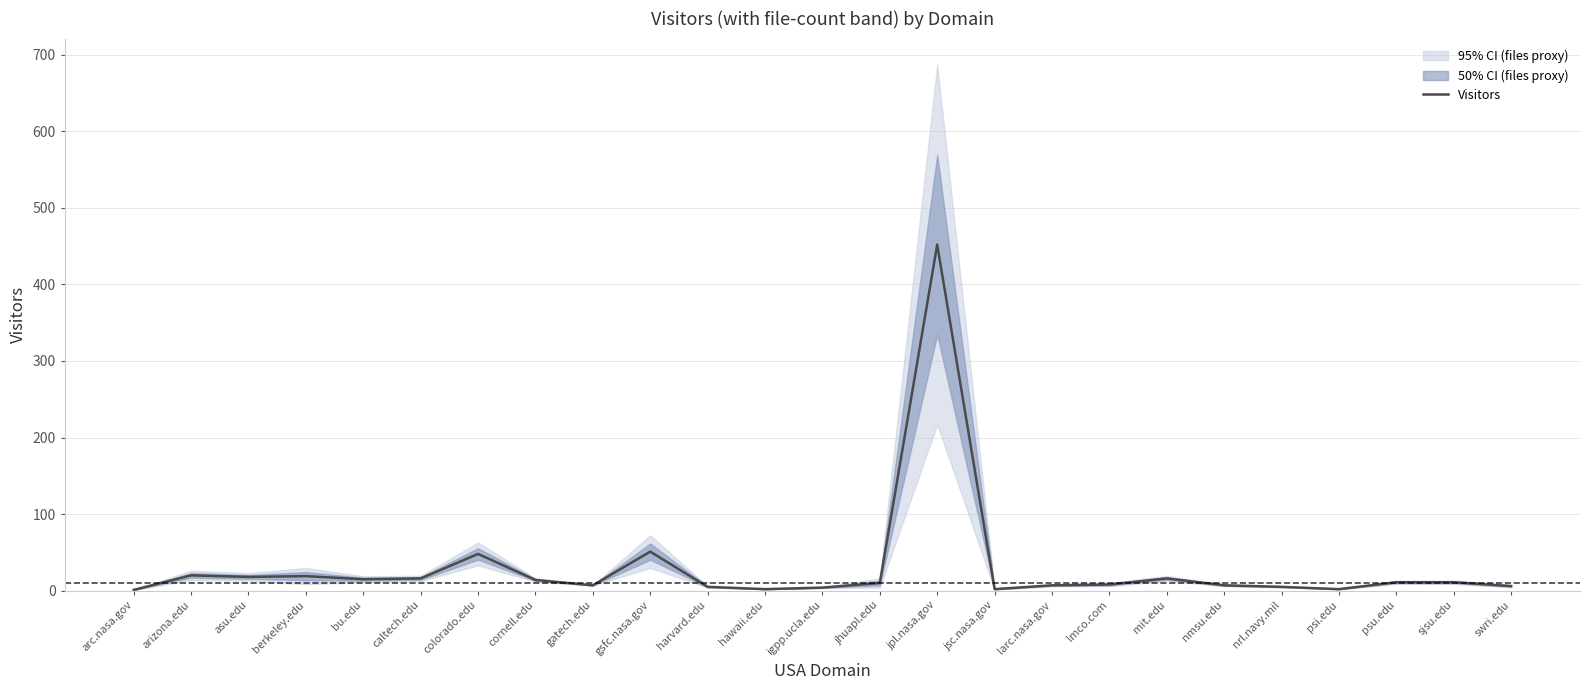

What is the change in value from cornell.edu to igpp.ucla.edu?

-10